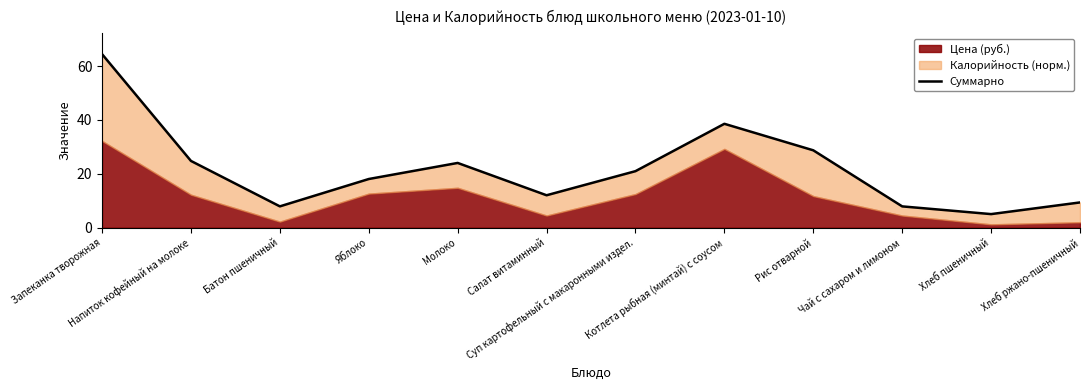

What is the maximum value shown in the chart?

64.4